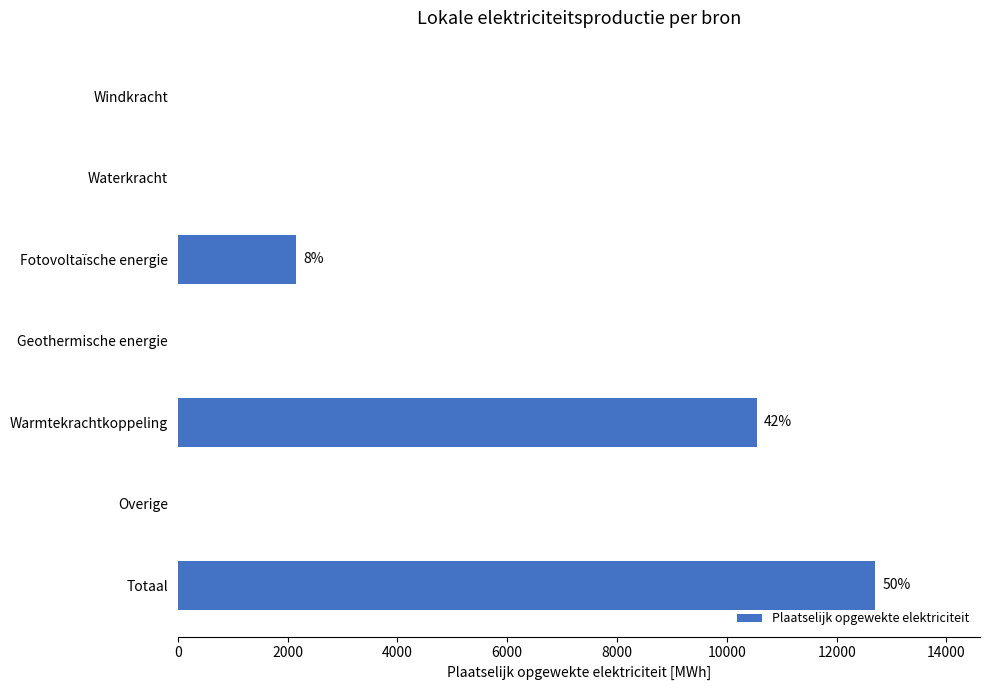

Which category has the highest value across all series?

Totaal